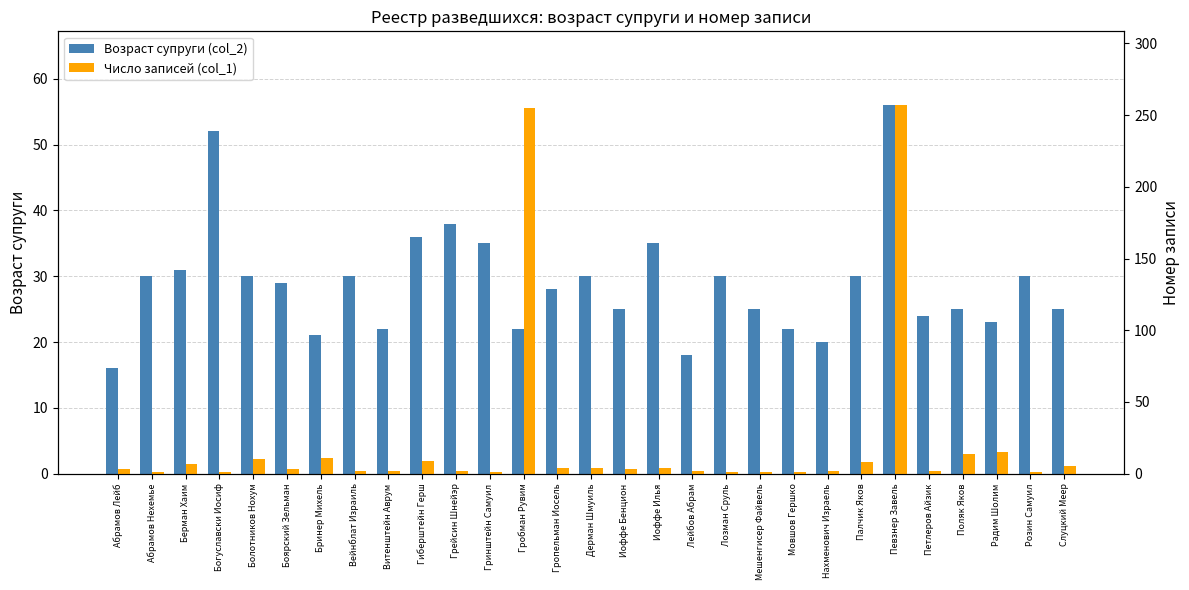

Is the value of Возраст супруги (col_2) at Дерман Шмуиль greater than the value of Число записей (col_1) at Бринер Михель?

Yes